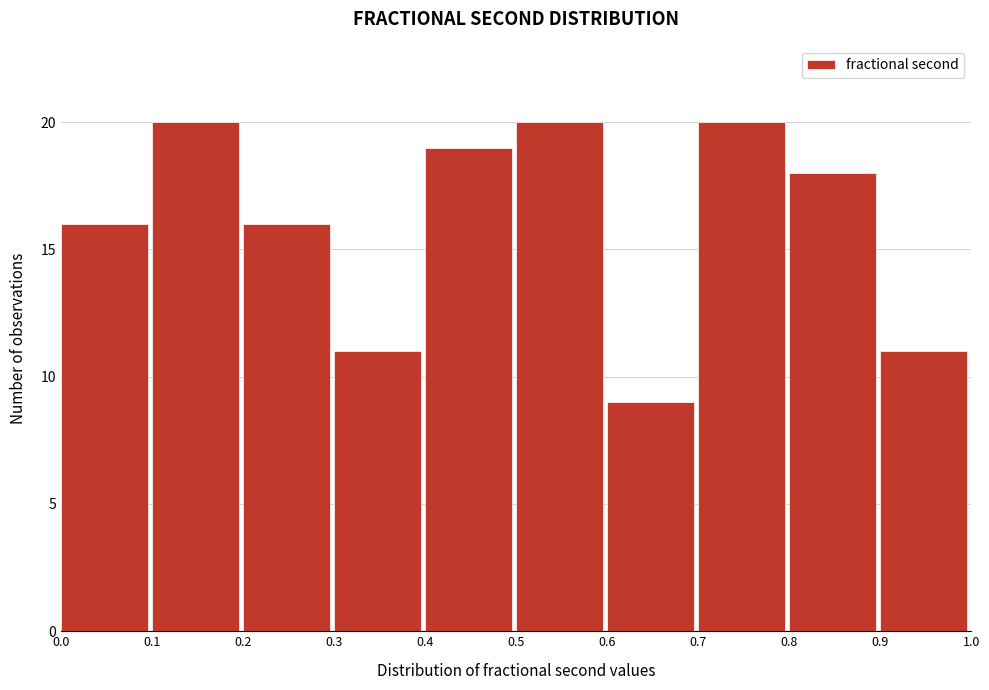

Reading left to right, list every bar in this chart as the range it spans on the x-axis followed by its height. The values are not printed on the chart, so give them approximately, as read against the axis.

0.0 to 0.1: 16
0.1 to 0.2: 20
0.2 to 0.3: 16
0.3 to 0.4: 11
0.4 to 0.5: 19
0.5 to 0.6: 20
0.6 to 0.7: 9
0.7 to 0.8: 20
0.8 to 0.9: 18
0.9 to 1.0: 11